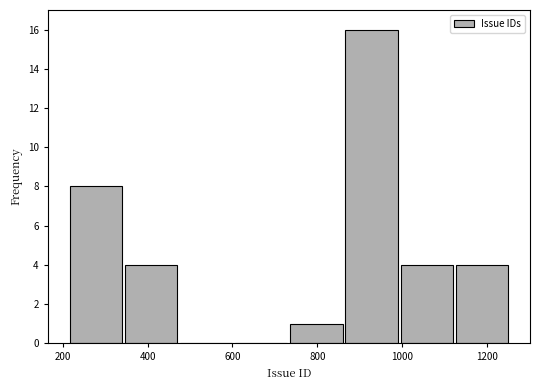

Over which range of the x-axis is the bar tallest?

860 to 1000